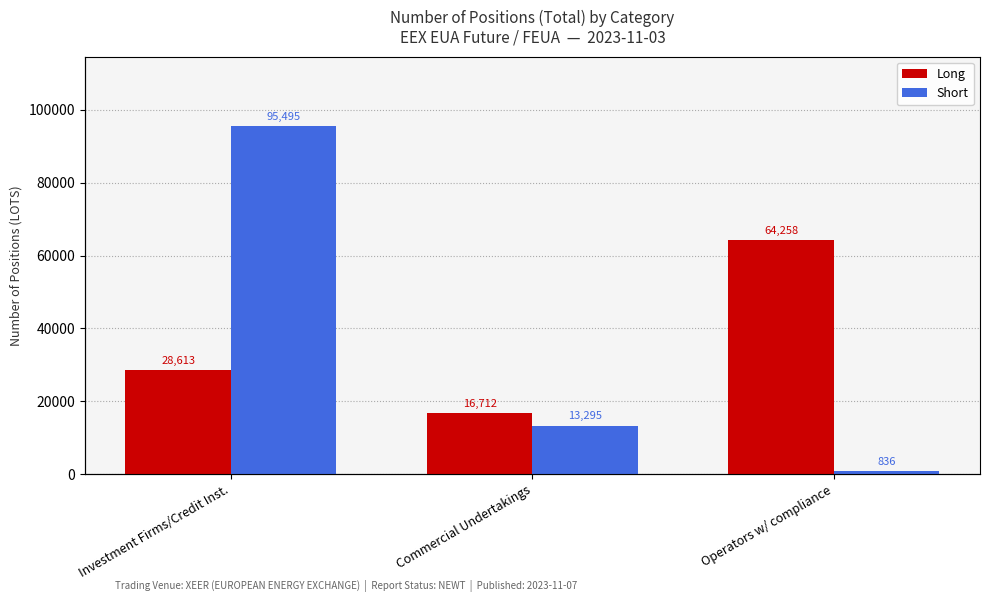

What is the average value of the Long series?

36528